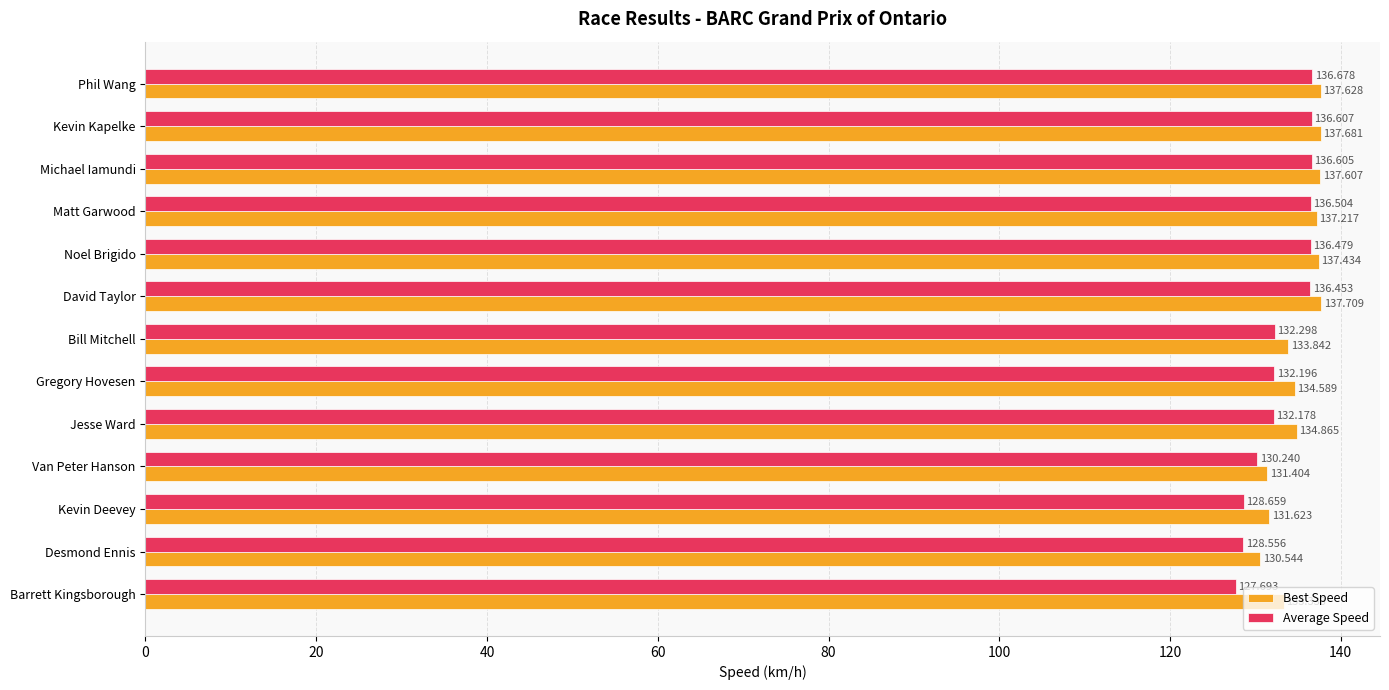

What are all the series names shown in the legend?

Best Speed, Average Speed